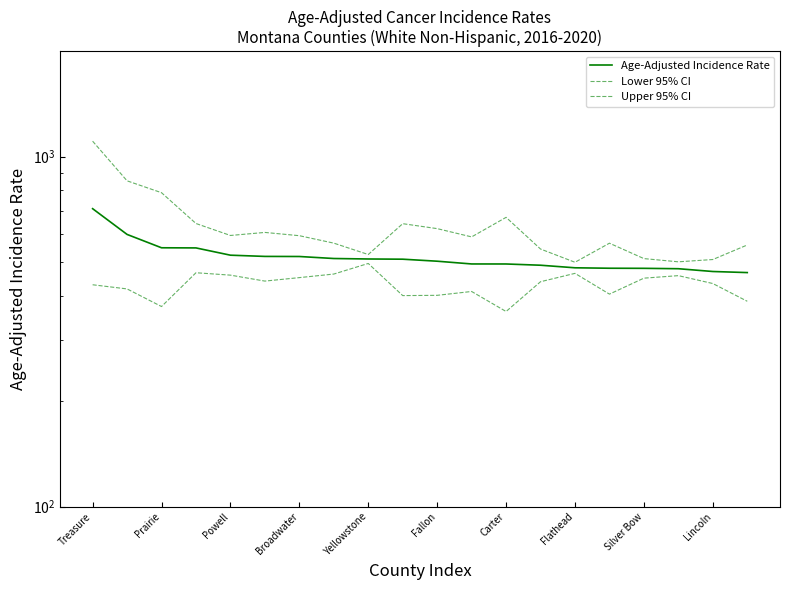

At Flathead, list the series in order from largest to smallest.

Upper 95% CI, Age-Adjusted Incidence Rate, Lower 95% CI